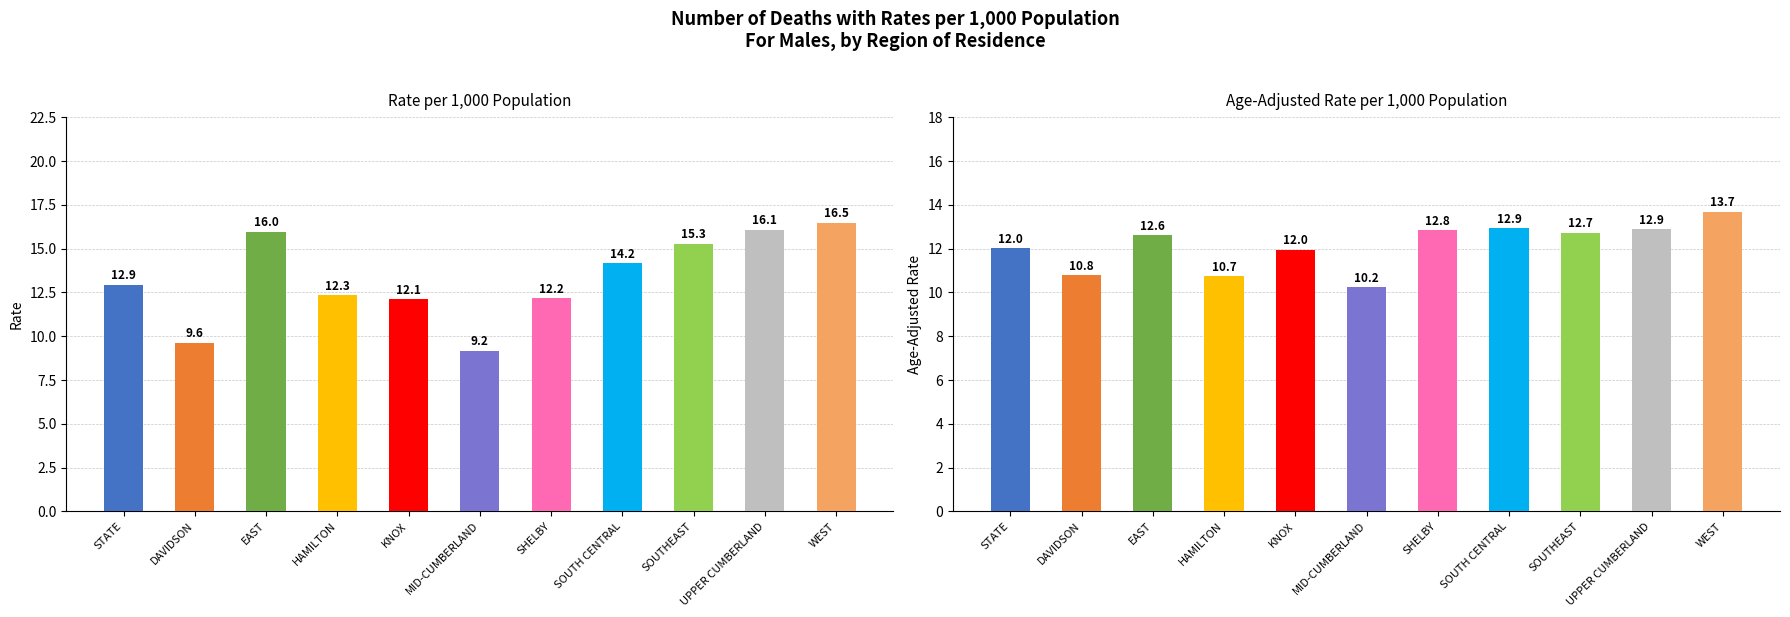

What is the difference between the highest and lowest values at UPPER CUMBERLAND?

3.2